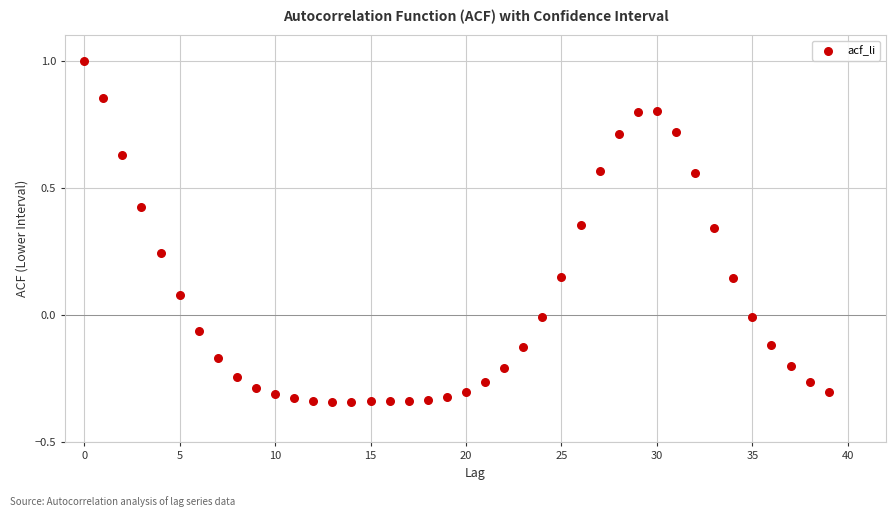

What is the range of Y values (max minus min)?

1.3